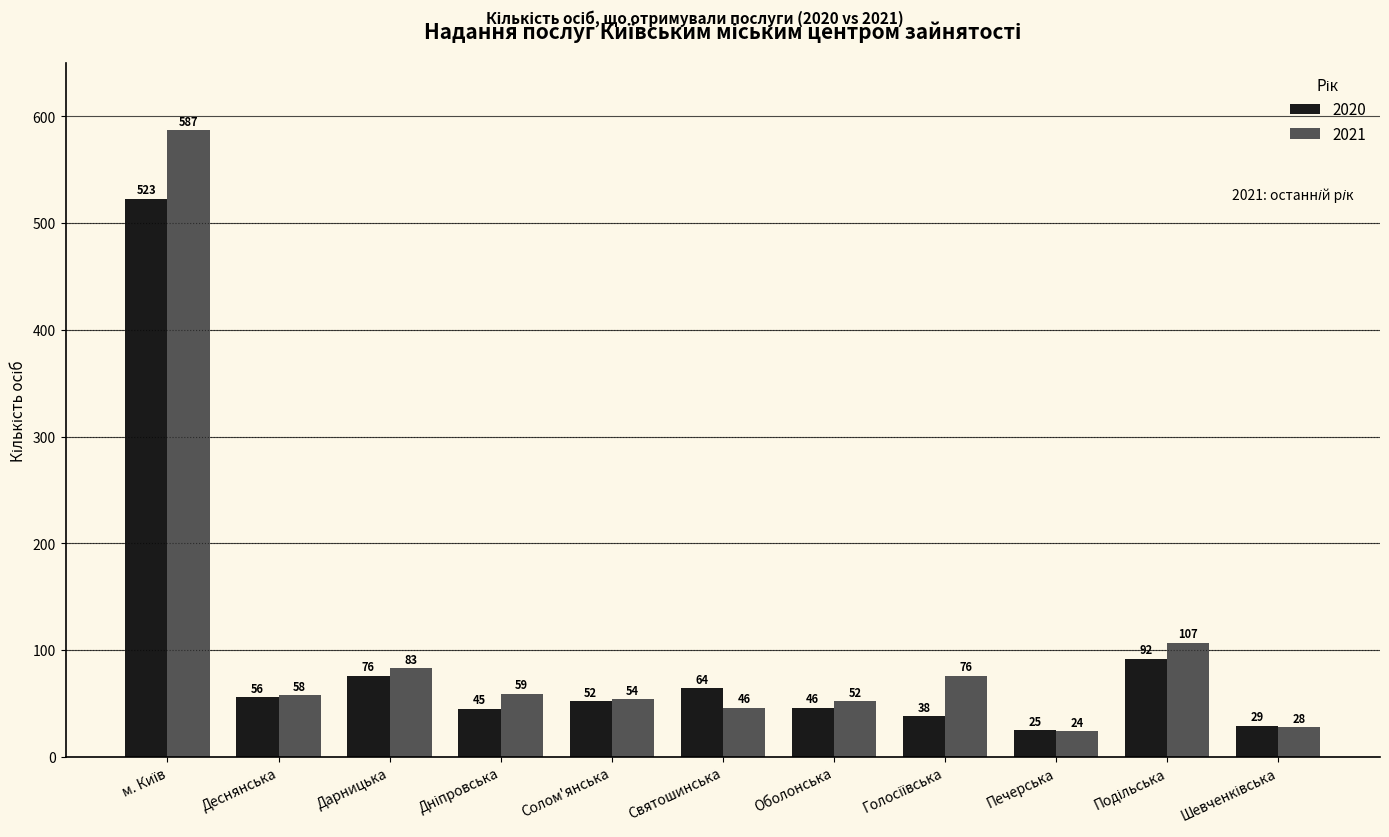

Which series has the largest total across all categories?

2021